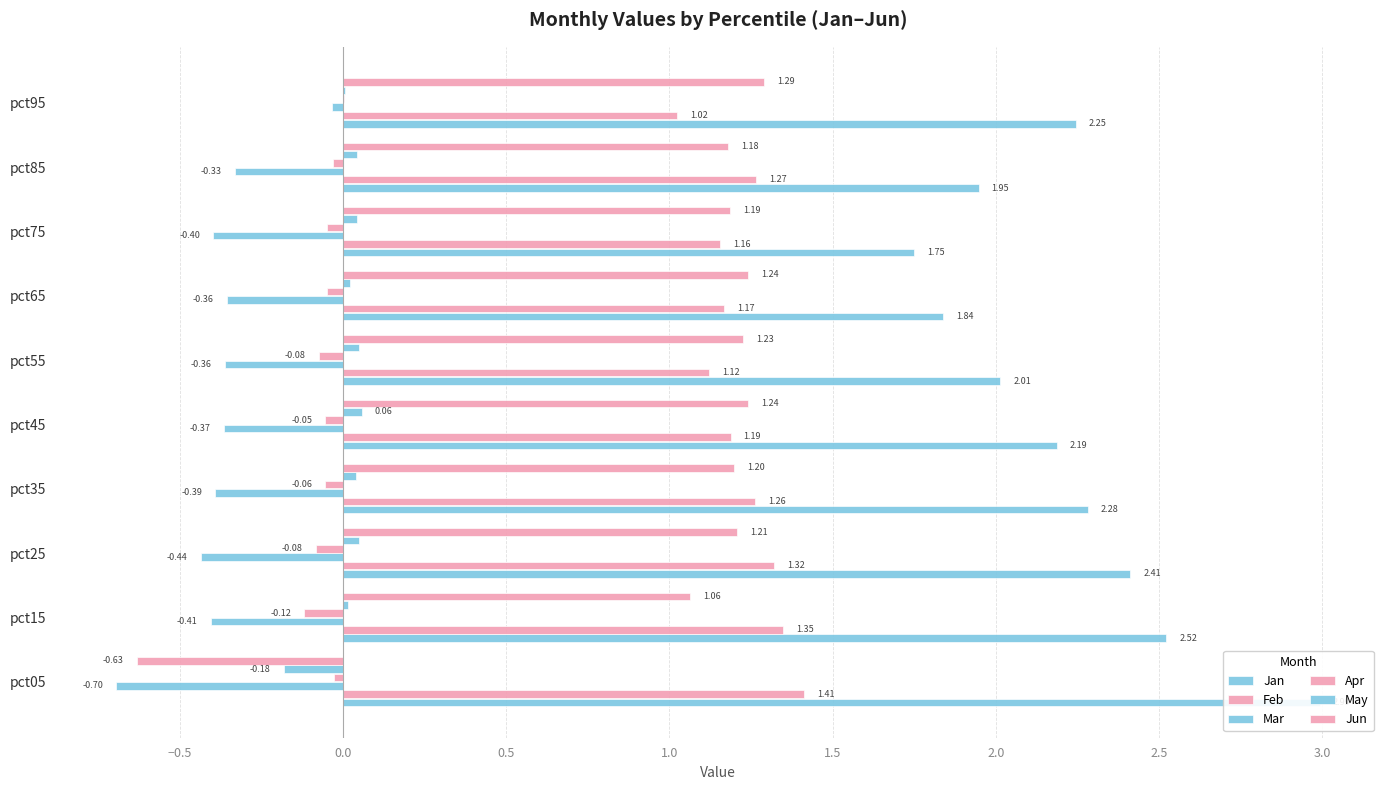

What is the difference between the second highest and minimum values in the Feb series?

0.3